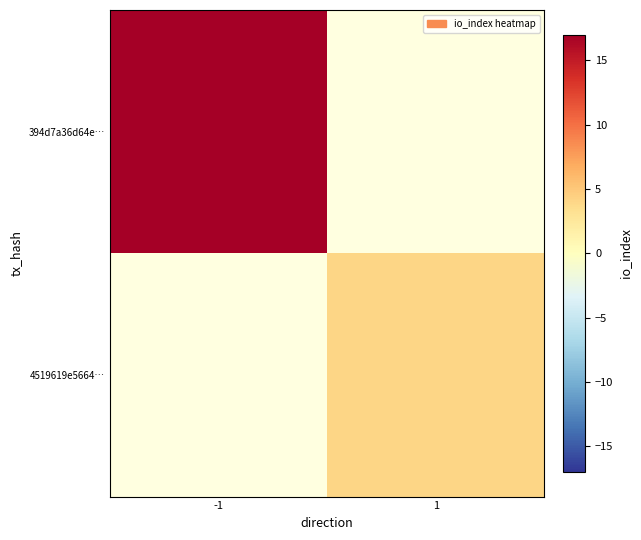

What is the difference between the highest and lowest values at -1?

17